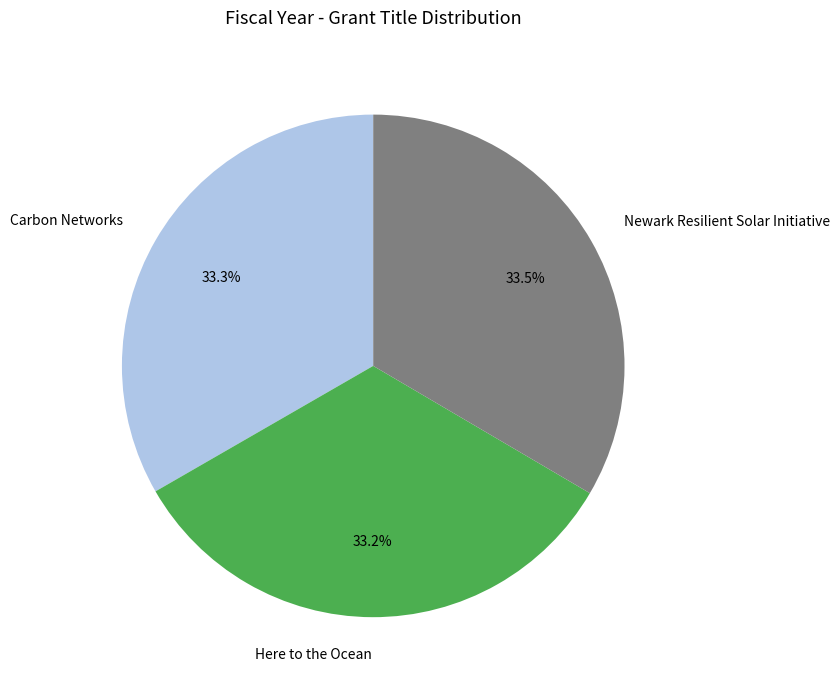

To the nearest percent, what portion does Carbon Networks represent?

33%